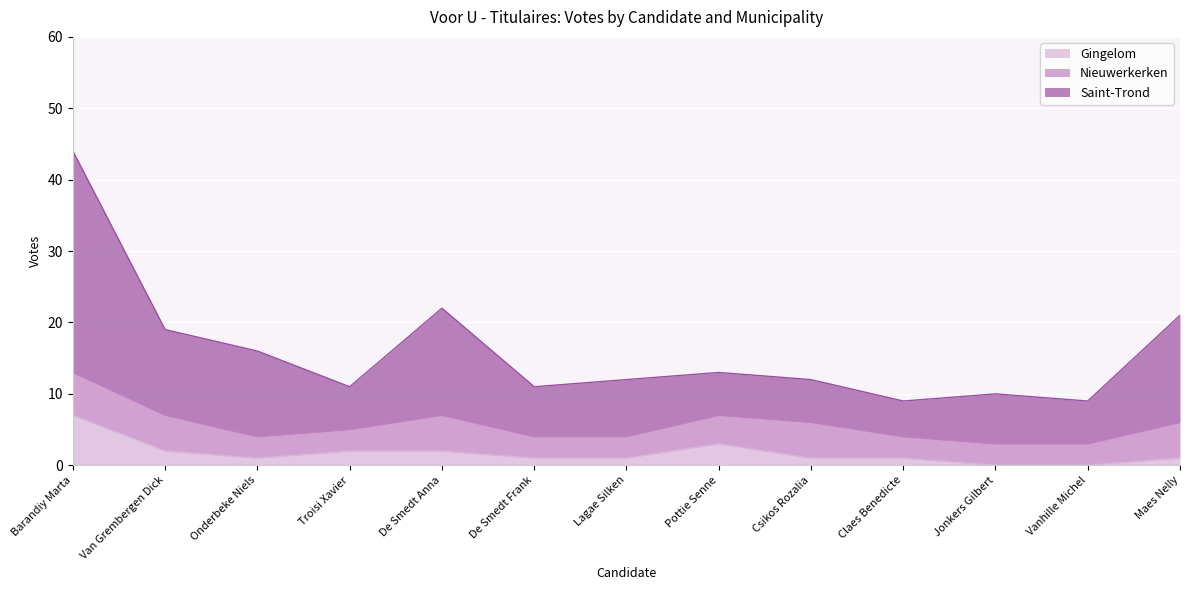

What is the sum of the Gingelom values at Onderbeke Niels and Barandiy Marta?

8